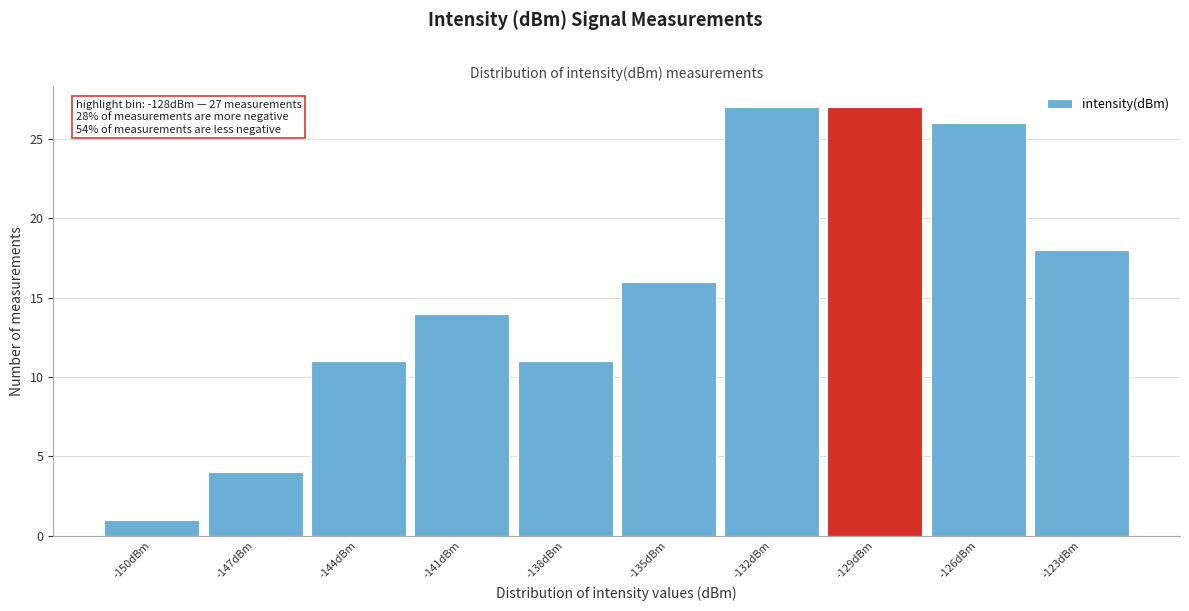

Reading left to right, transcribe all the data shown in this chart.

1	4	11	14	11	16	27	27	26	18